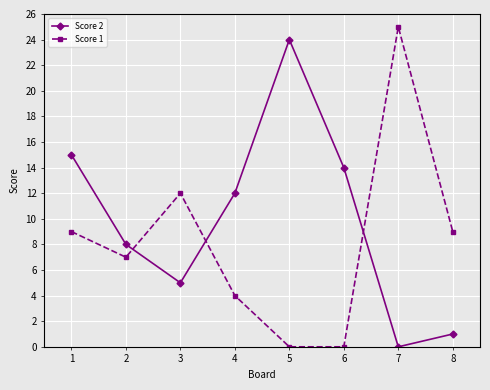

At 2, list the series in order from largest to smallest.

Score 2, Score 1